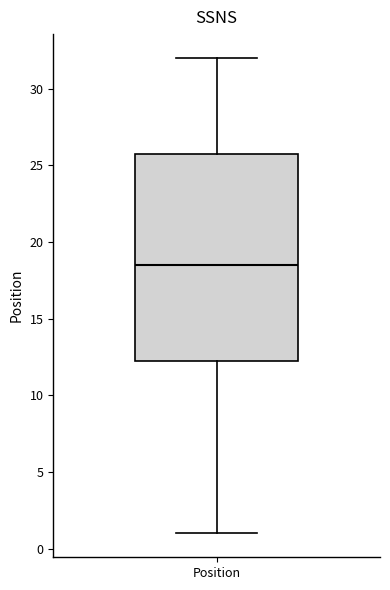

Where does the upper whisker of the box for Position end on the y-axis? The values are not printed on the chart, so give them approximately, as read against the axis.

32.0